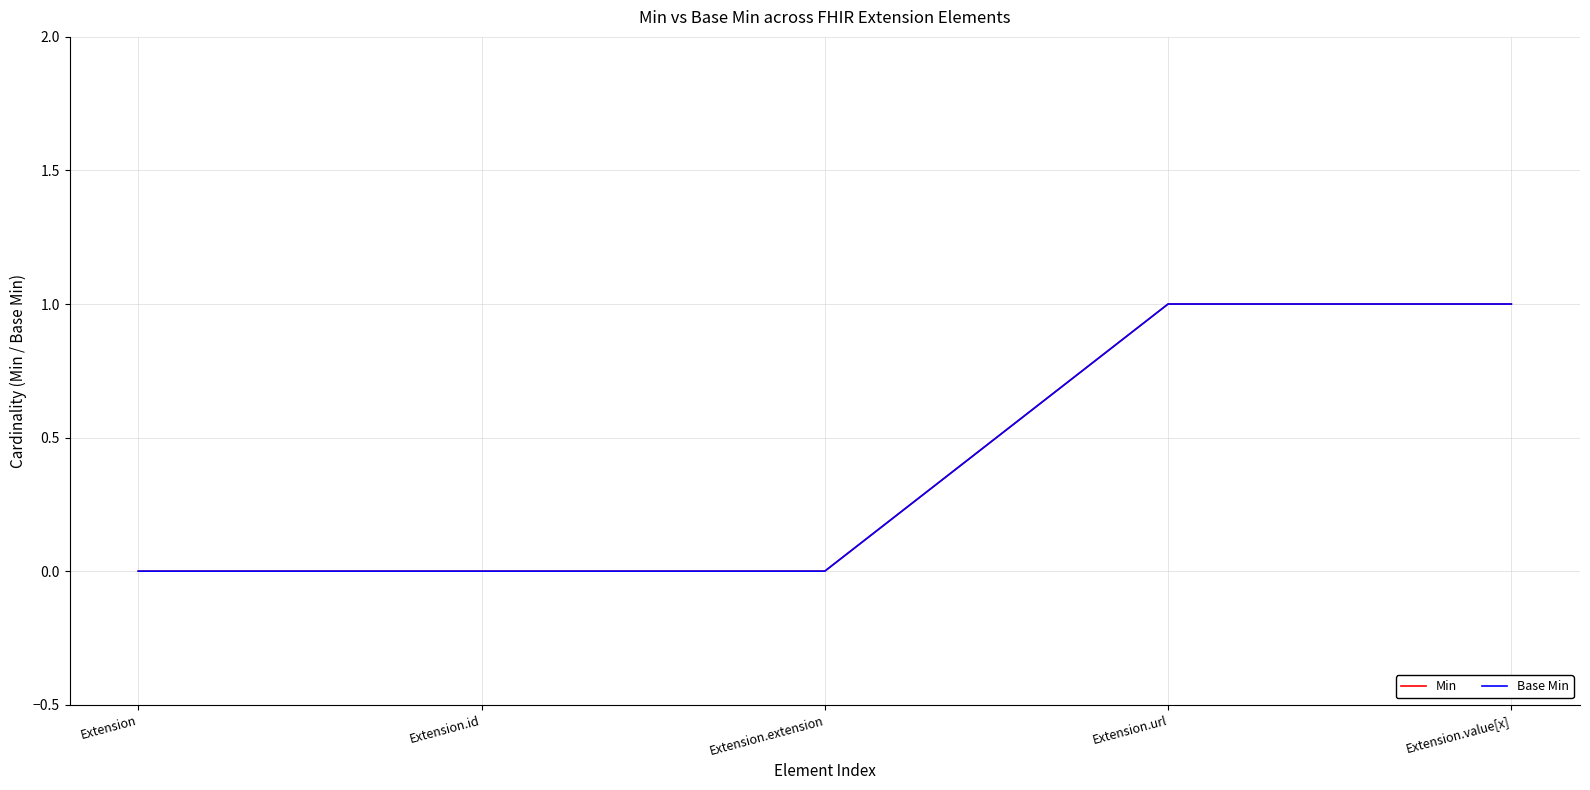

How many lines are shown in the chart?

2